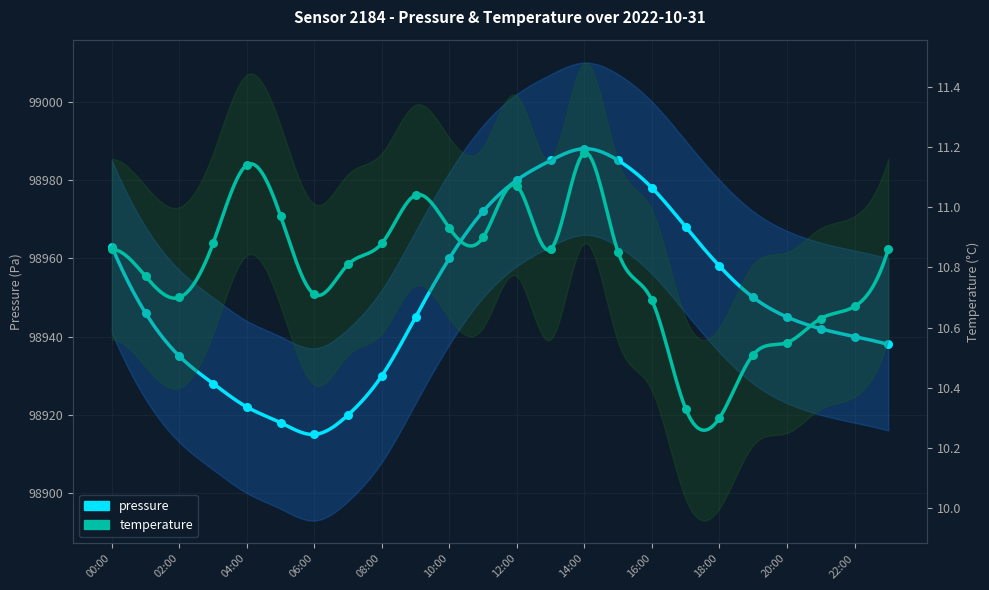

At how many categories does at least one series exceed 17848?

24